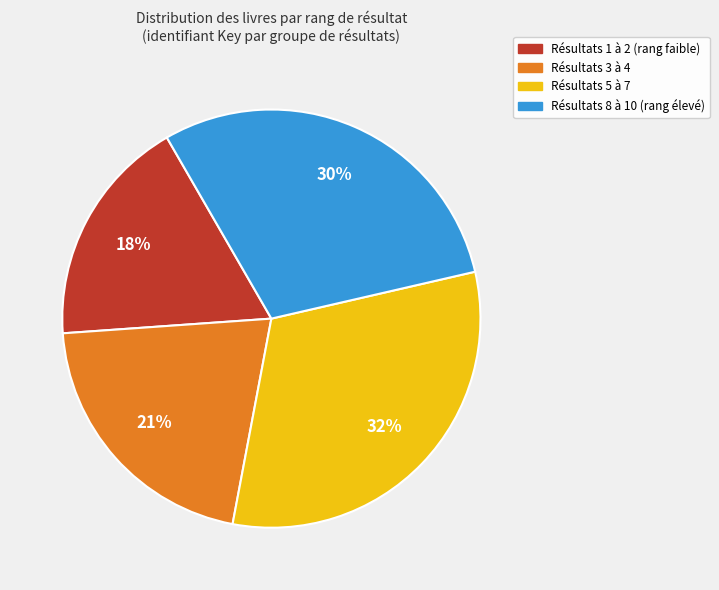

Is there a majority slice in this chart?

No